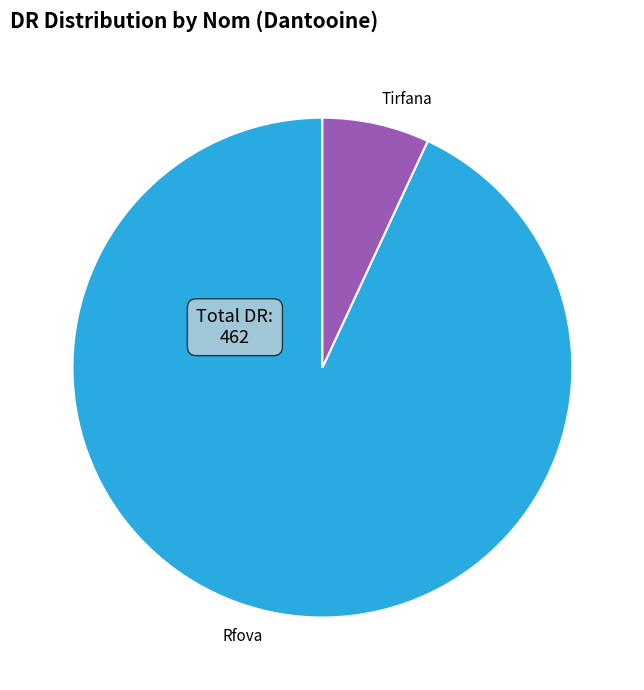

Between Rfova and Tirfana, which is larger?

Rfova